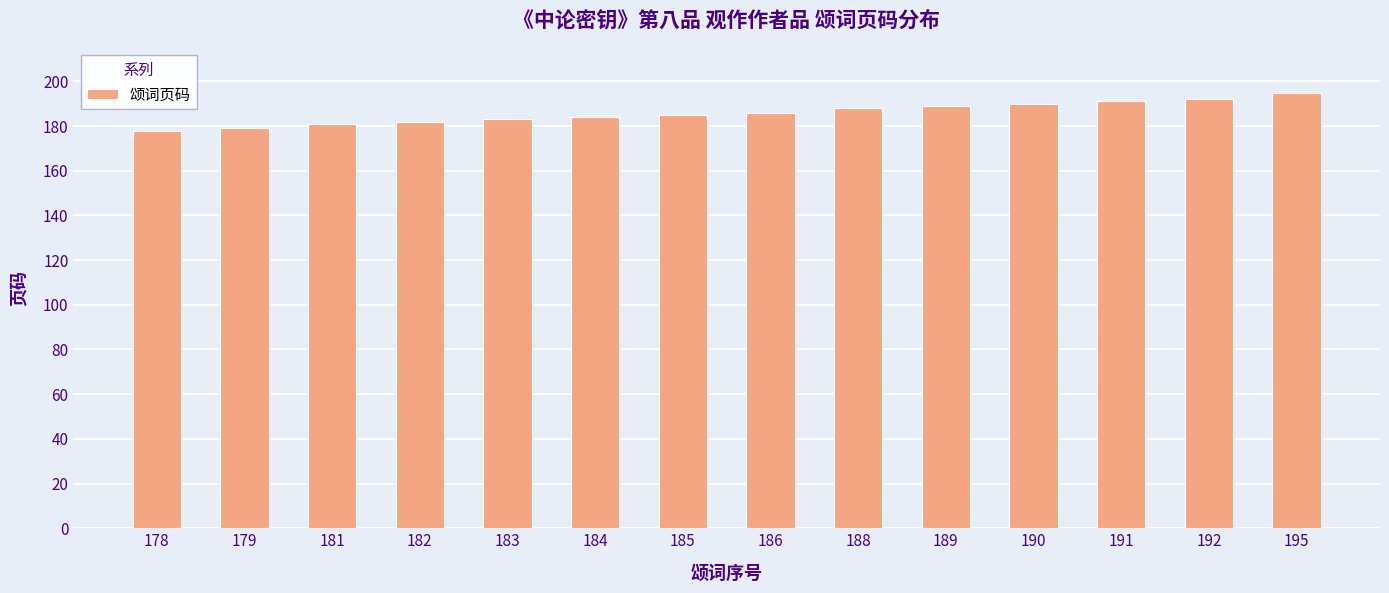

What is the sum of the values at 192 and 190?

382